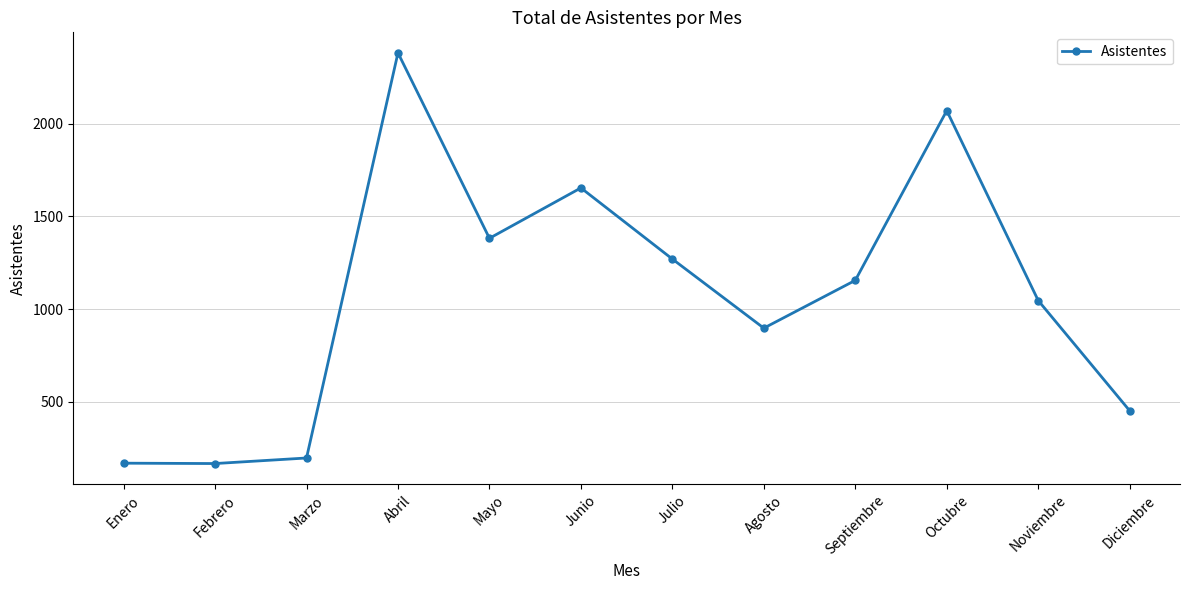

What is the value of the 5th point from the left?

1382